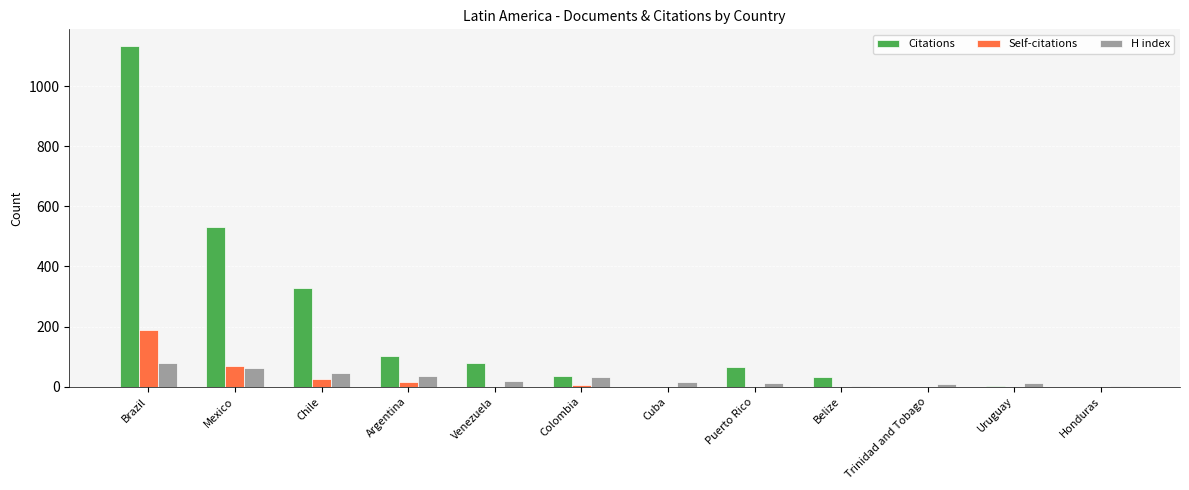

Which category has the highest value in the H index series?

Brazil